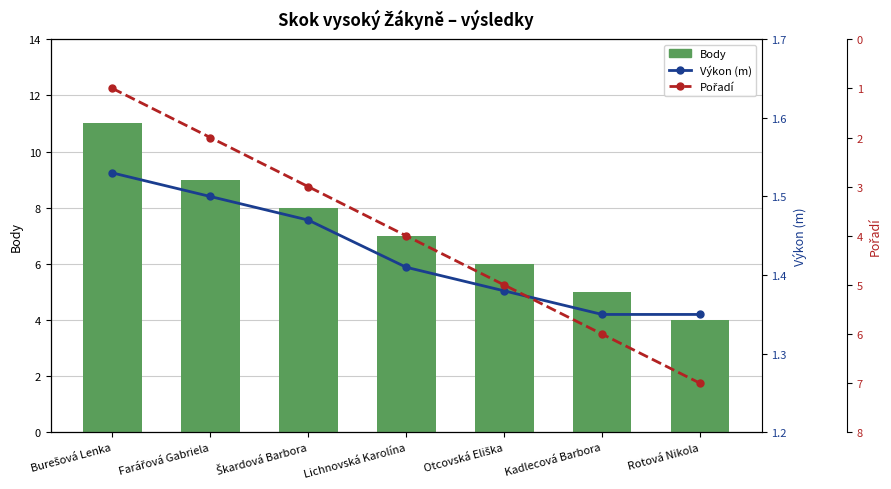

Reading right to left, list all the values displayed in this chart.

Body: Rotová Nikola=4.0	Kadlecová Barbora=5.0	Otcovská Eliška=6.0	Lichnovská Karolína=7.0	Škardová Barbora=8.0	Farářová Gabriela=9.0	Burešová Lenka=11.0
Výkon (m): Rotová Nikola=1.4	Kadlecová Barbora=1.4	Otcovská Eliška=1.4	Lichnovská Karolína=1.4	Škardová Barbora=1.5	Farářová Gabriela=1.5	Burešová Lenka=1.5
Pořadí: Rotová Nikola=7.0	Kadlecová Barbora=6.0	Otcovská Eliška=5.0	Lichnovská Karolína=4.0	Škardová Barbora=3.0	Farářová Gabriela=2.0	Burešová Lenka=1.0